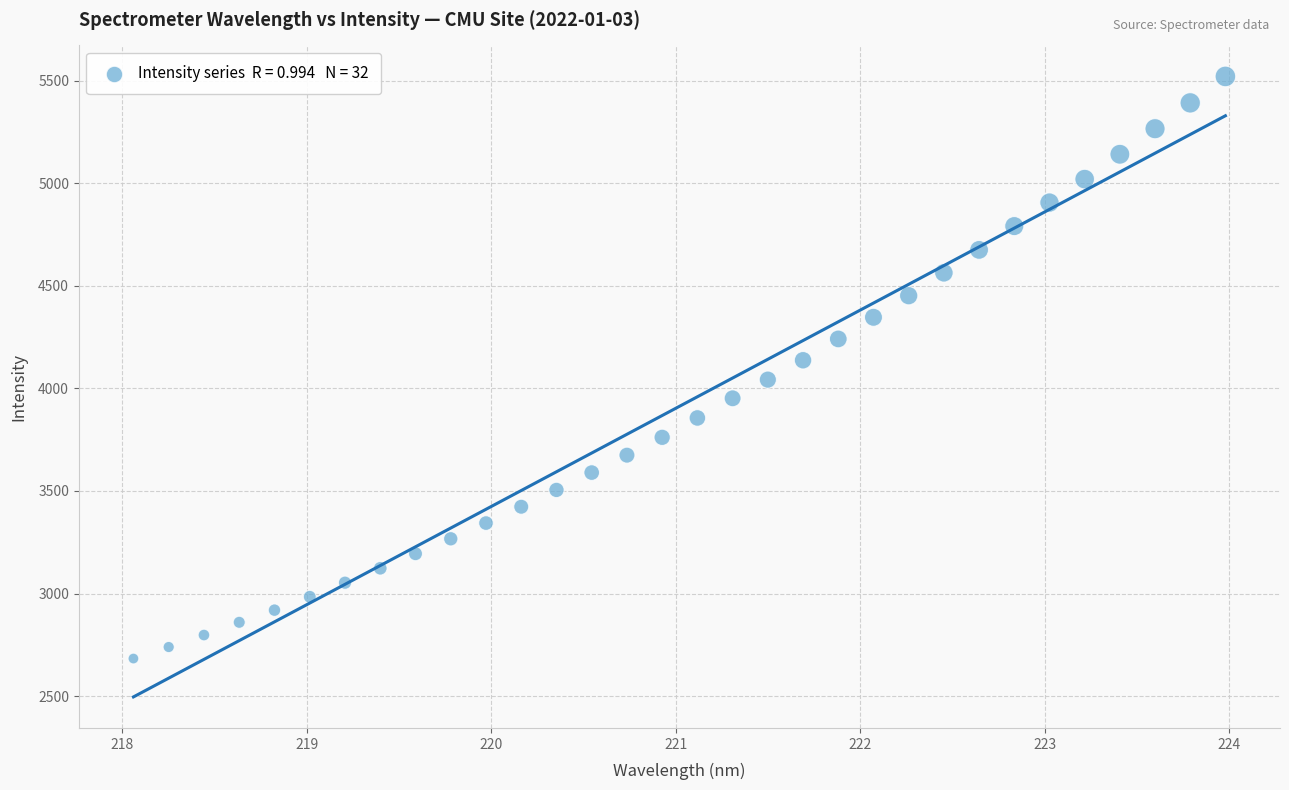

What is the range of X values (max minus min)?

5.9